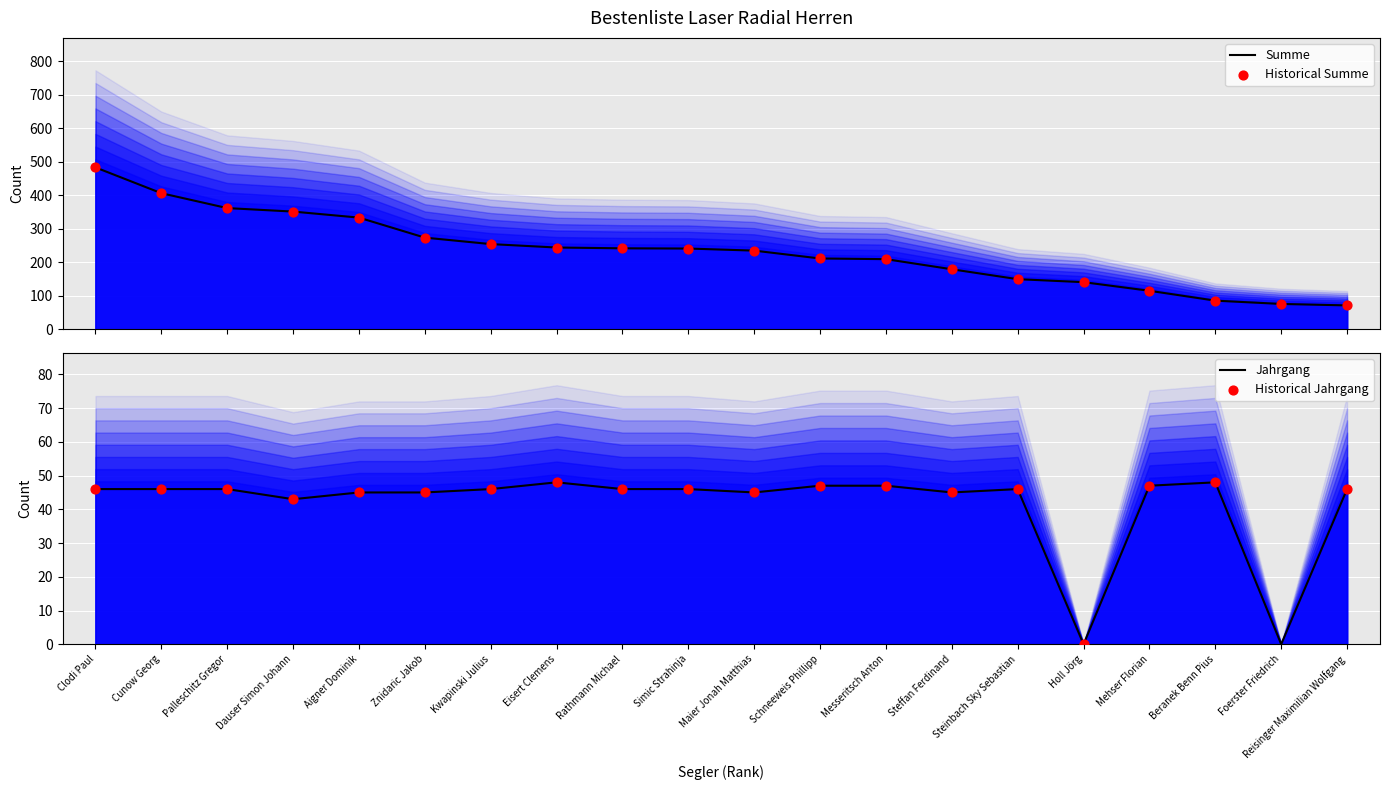

Approximately how many times larger is the value at Messeritsch Anton compared to Znidaric Jakob?

0.8